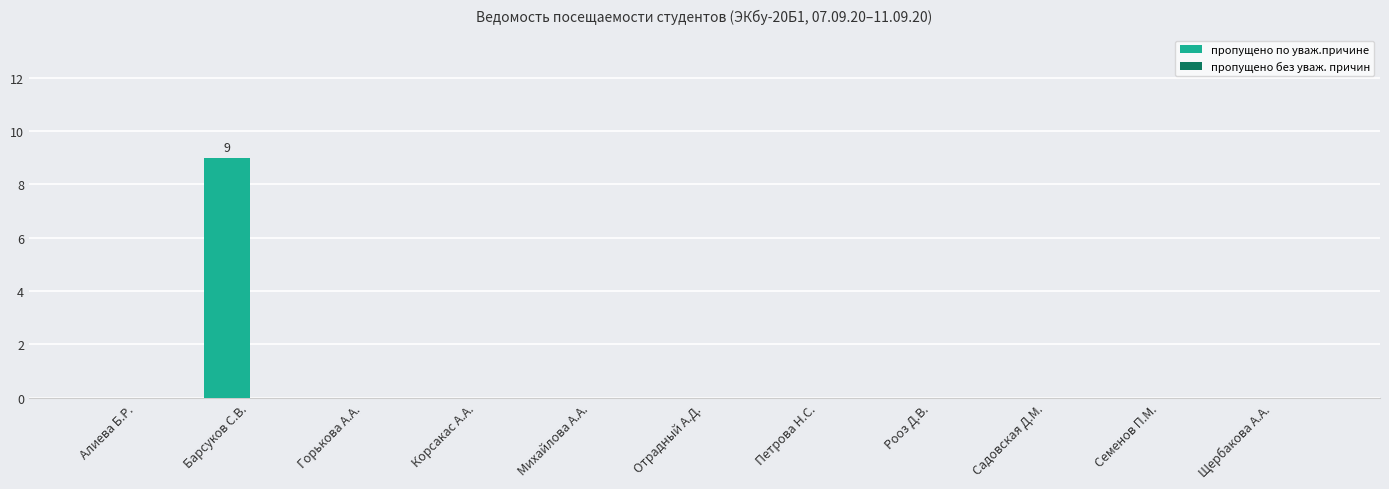

What is the change in value from Барсуков С.В. to Садовская Д.М.?

-9